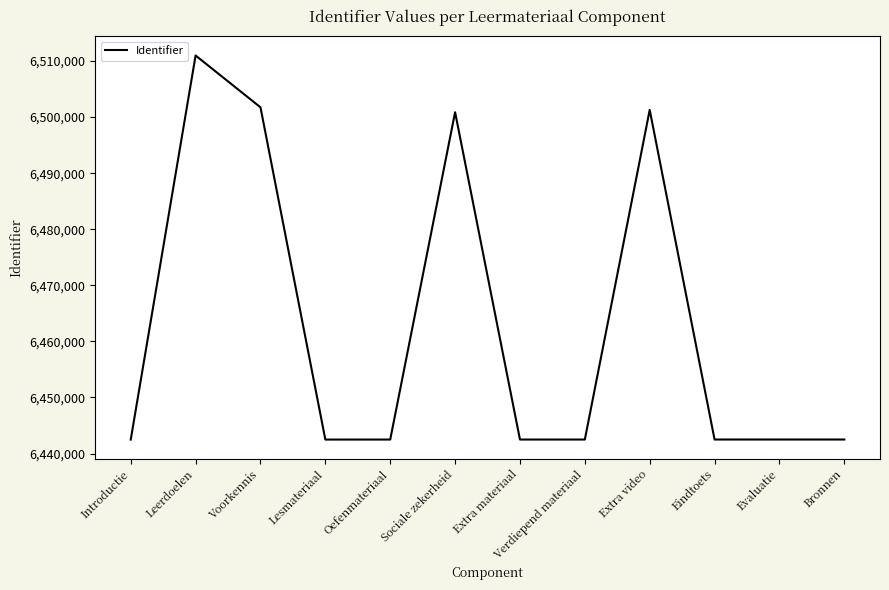

What is the approximate value at Lesmateriaal?

6442497